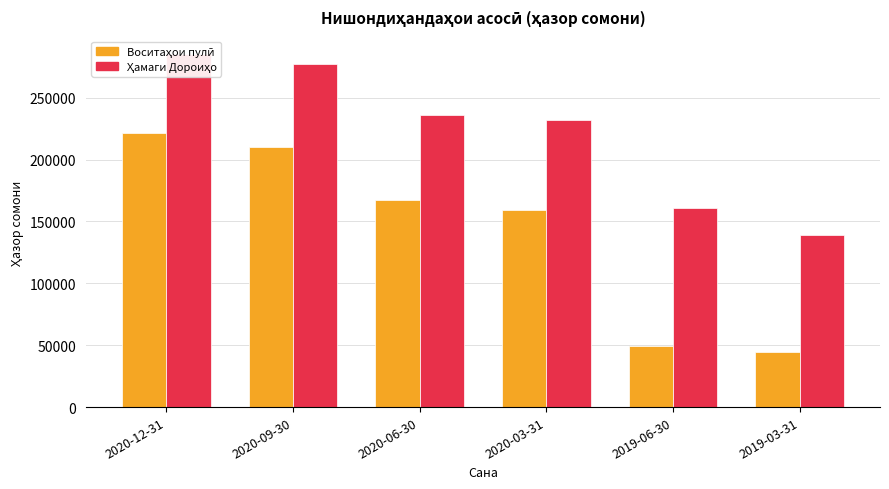

Reading left to right, what are all the values shown in this chart?

Воситаҳои пулӣ: 221349.9	210389.8	167068.5	159574.4	49469.0	44206.6
Ҳамаги Дороиҳо: 284964.8	277100.5	236022.6	231750.0	160959.6	138773.6